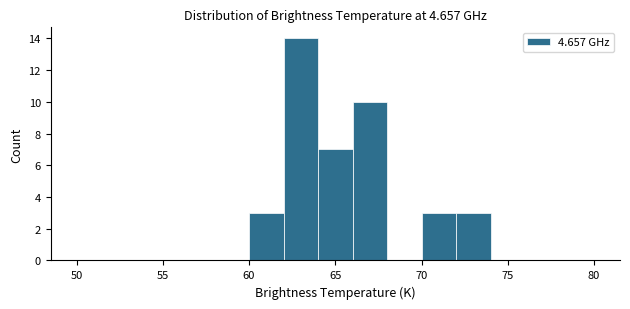

Reading left to right, list every bar in this chart as the range it spans on the x-axis followed by its height. The values are not printed on the chart, so give them approximately, as read against the axis.

50 to 52: 0
52 to 54: 0
54 to 56: 0
56 to 58: 0
58 to 60: 0
60 to 62: 3
62 to 64: 14
64 to 66: 7
66 to 68: 10
68 to 70: 0
70 to 72: 3
72 to 74: 3
74 to 76: 0
76 to 78: 0
78 to 80: 0